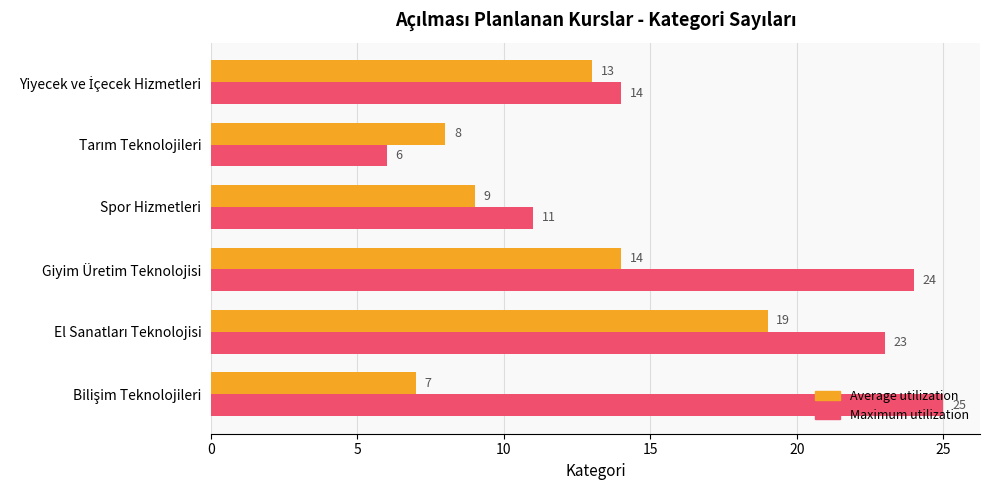

What value does the Average utilization series have at Giyim Üretim Teknolojisi?

14